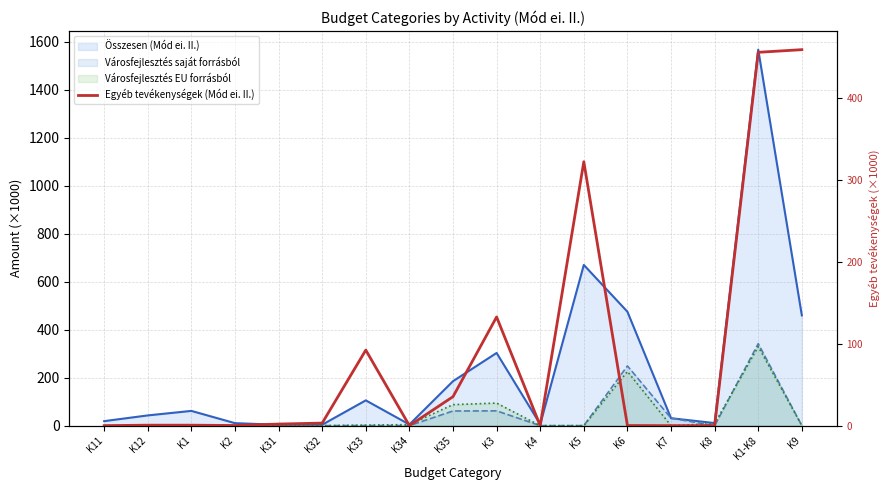

Is it true that the value at K33 is 92.4?

True